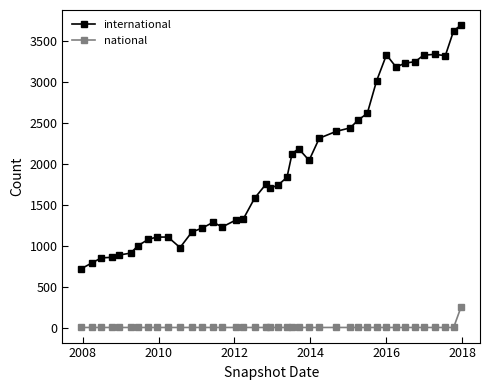

What is the difference between the maximum and minimum values in the national series?

249